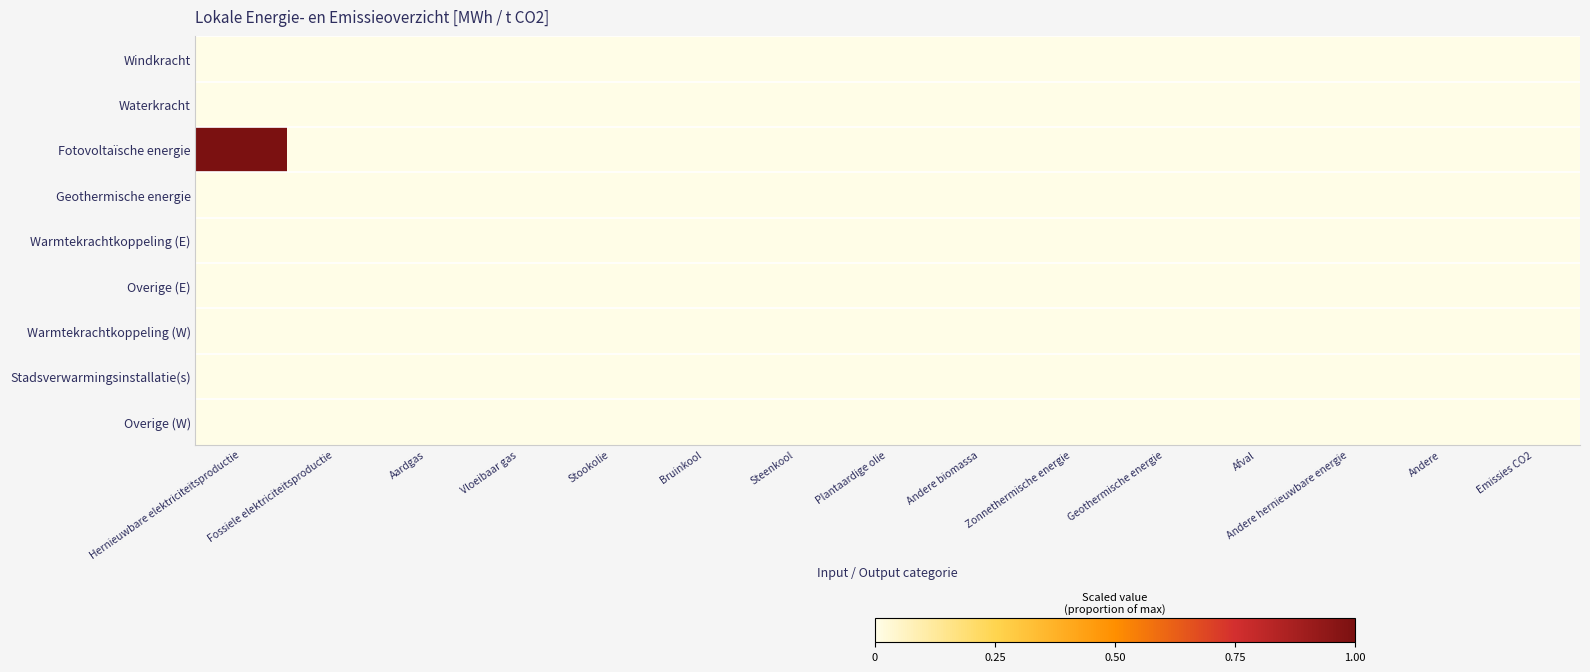

At which category is the sum across all series the highest?

Hernieuwbare elektriciteitsproductie